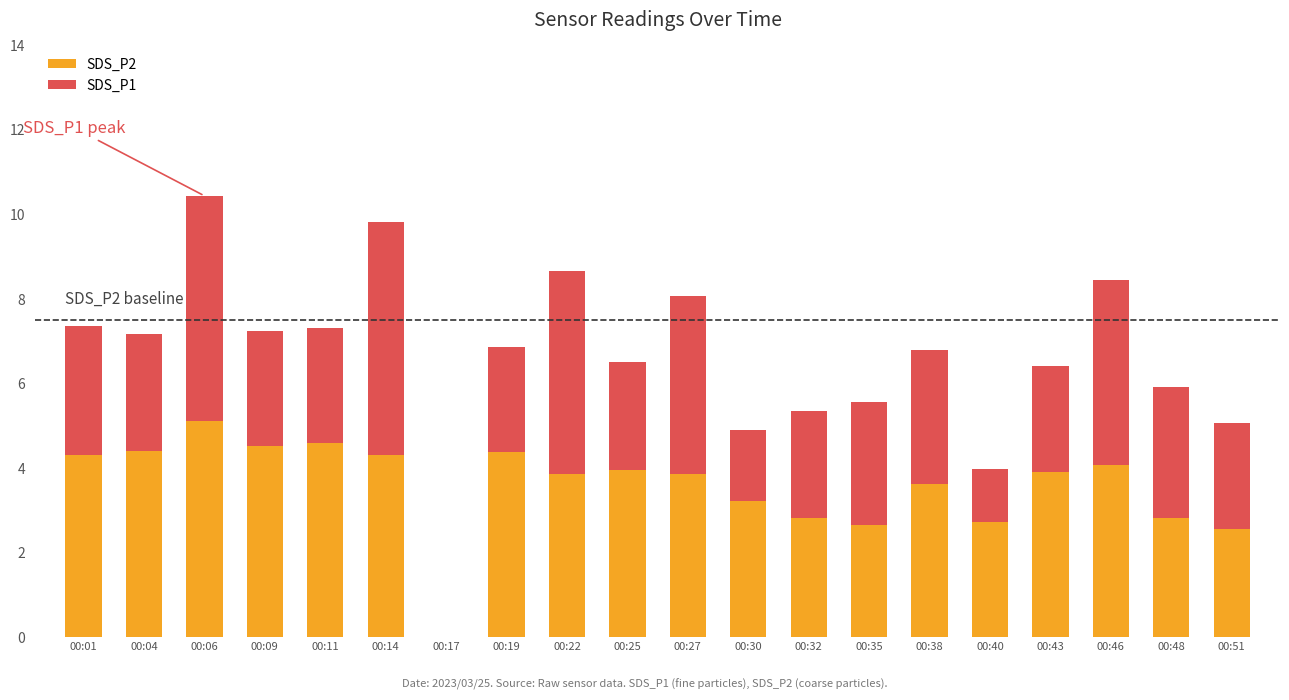

True or false: SDS_P2 has a value of 7.8 at 00:11.

False